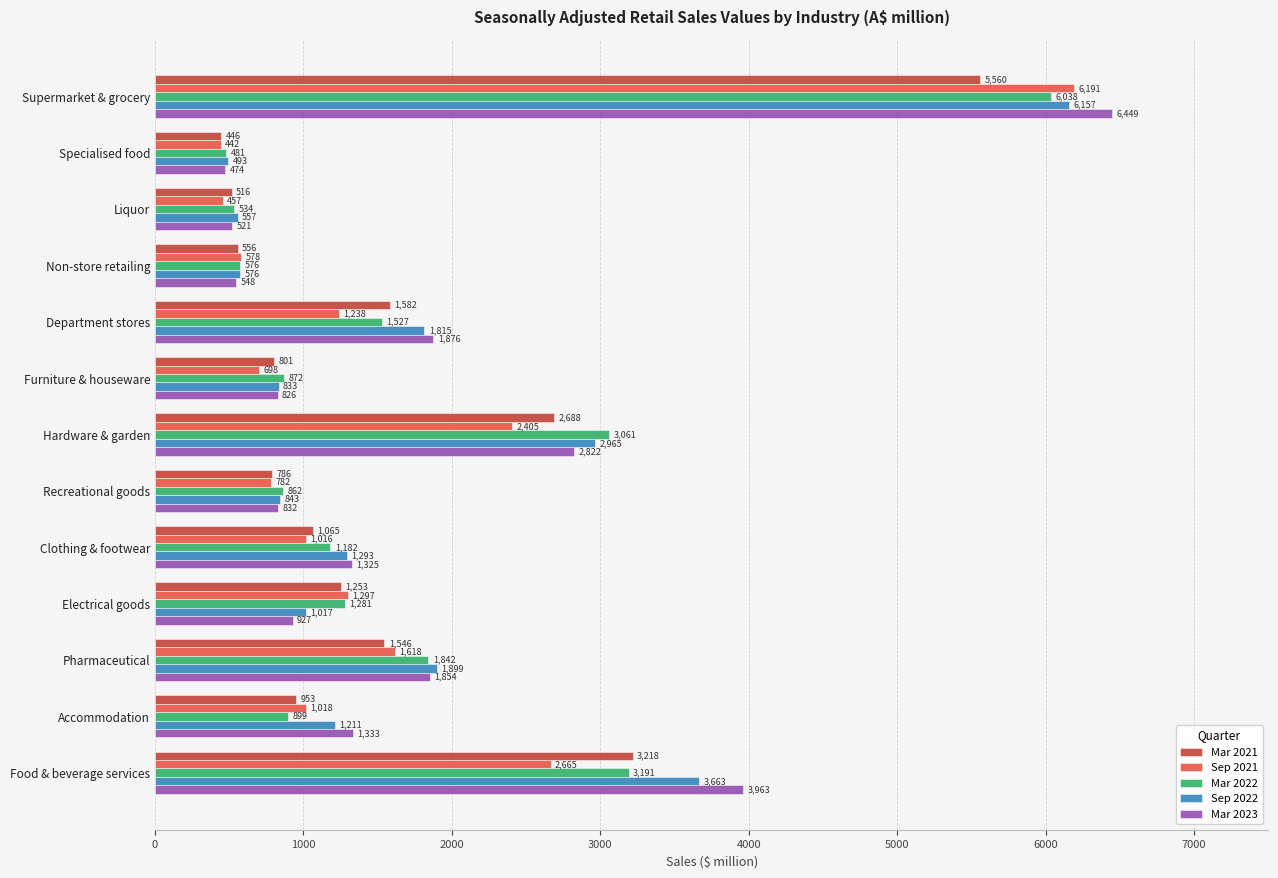

The Sep 2021 series shows 457 at Liquor. True or false?

True